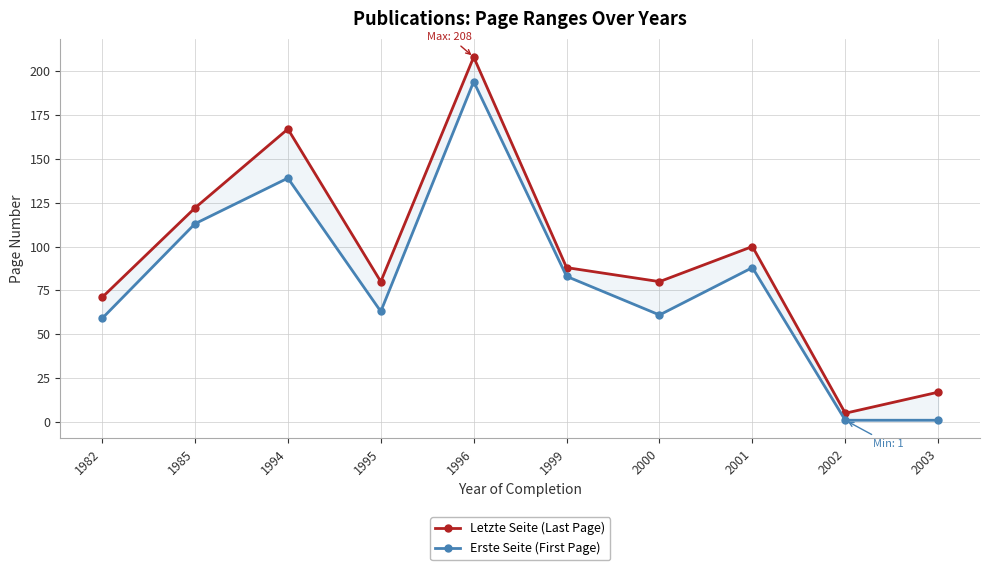

What is the sum of all Erste Seite (First Page) values?

802